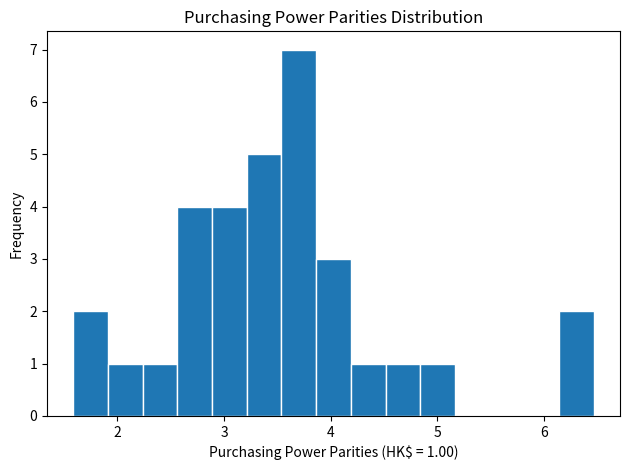

Around what value on the x-axis is the tallest bar? Give the approximate position of its centre, as read against the axis.

3.7